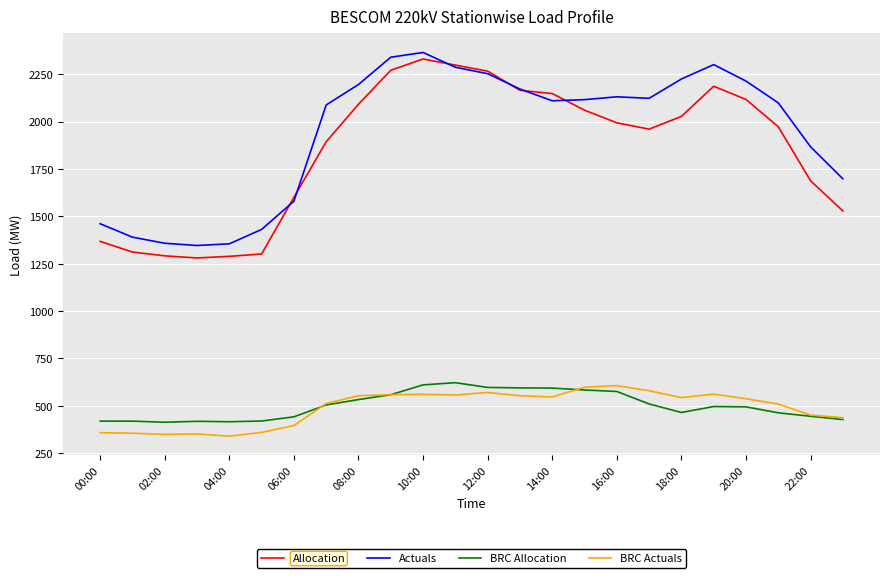

Does the chart display data point markers on the line(s)?

No